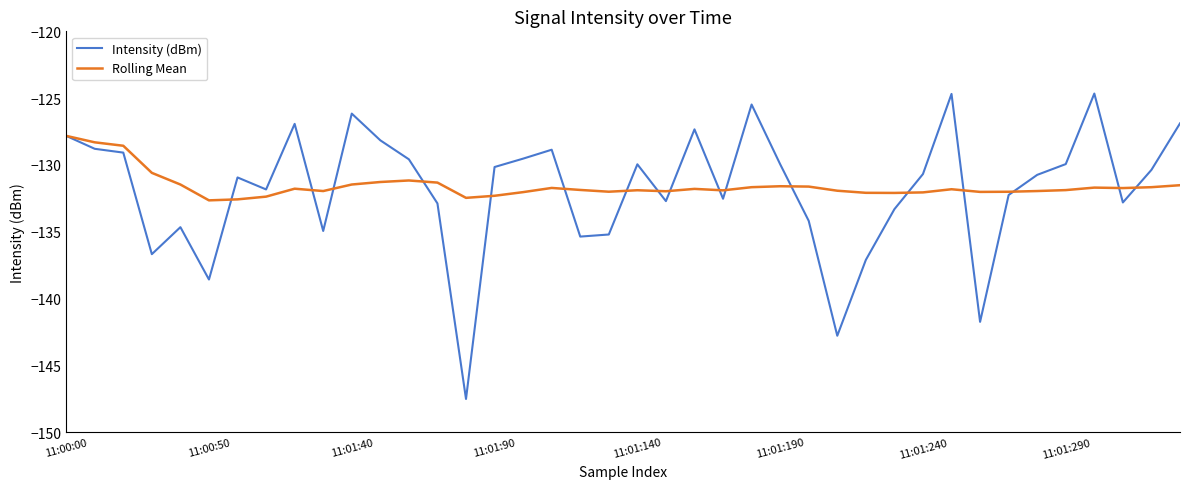

Rank the series by their average value, from lowest to highest.

Intensity (dBm), Rolling Mean